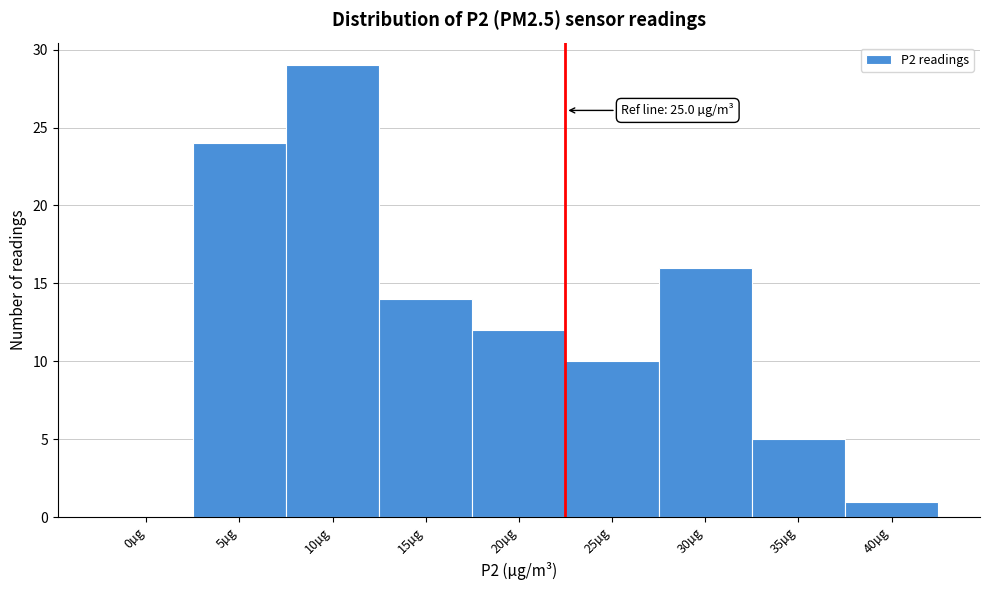

Reading left to right, transcribe all the data shown in this chart.

0µg=0	5µg=24	10µg=29	15µg=14	20µg=12	25µg=10	30µg=16	35µg=5	40µg=1